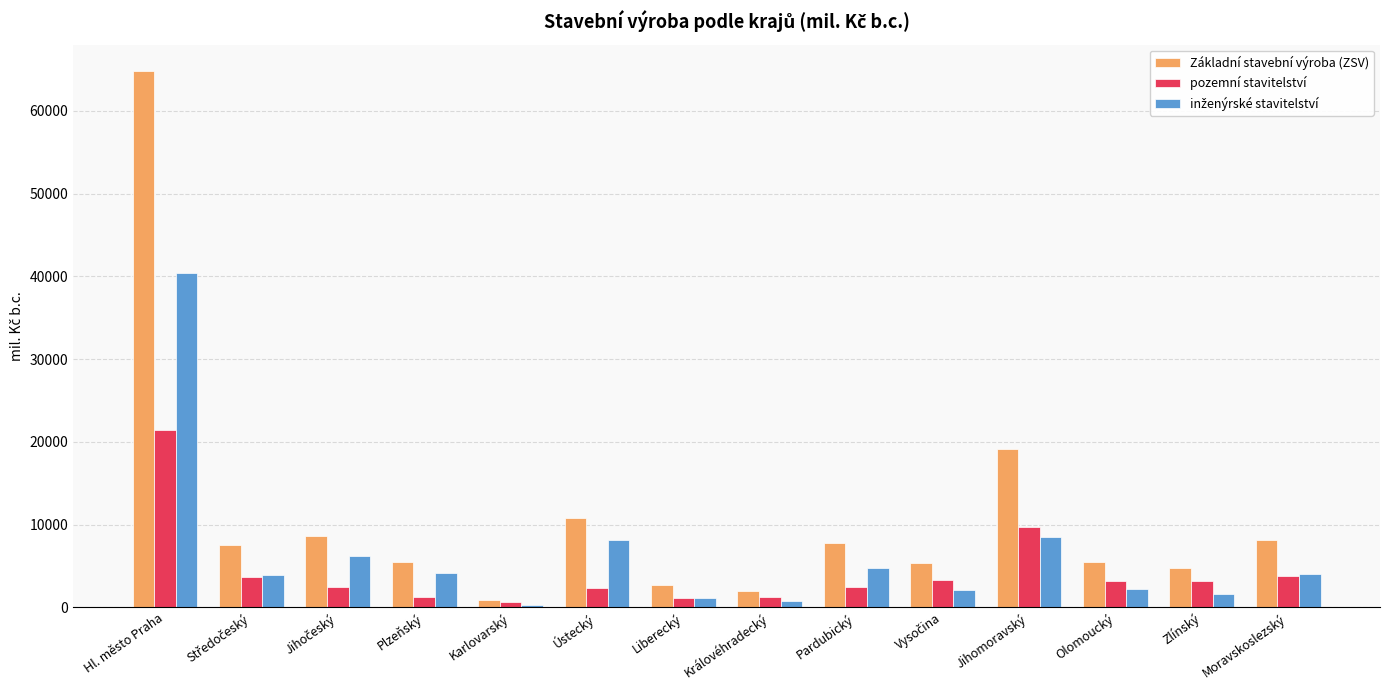

Is the value of Základní stavební výroba (ZSV) at Jihomoravský greater than the value of pozemní stavitelství at Plzeňský?

Yes